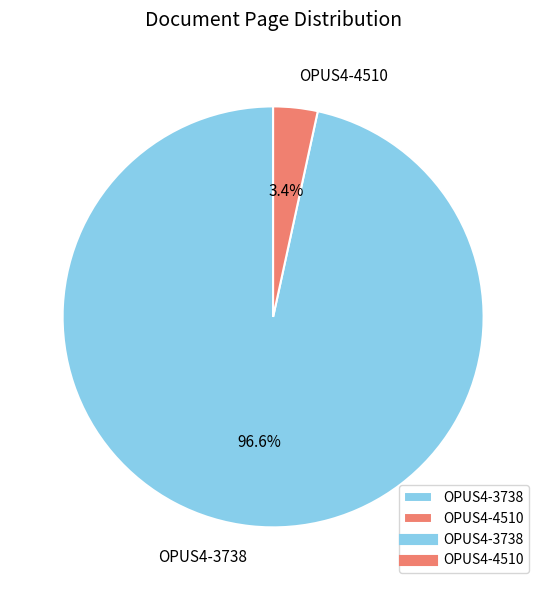

To the nearest percent, what portion does OPUS4-3738 represent?

97%